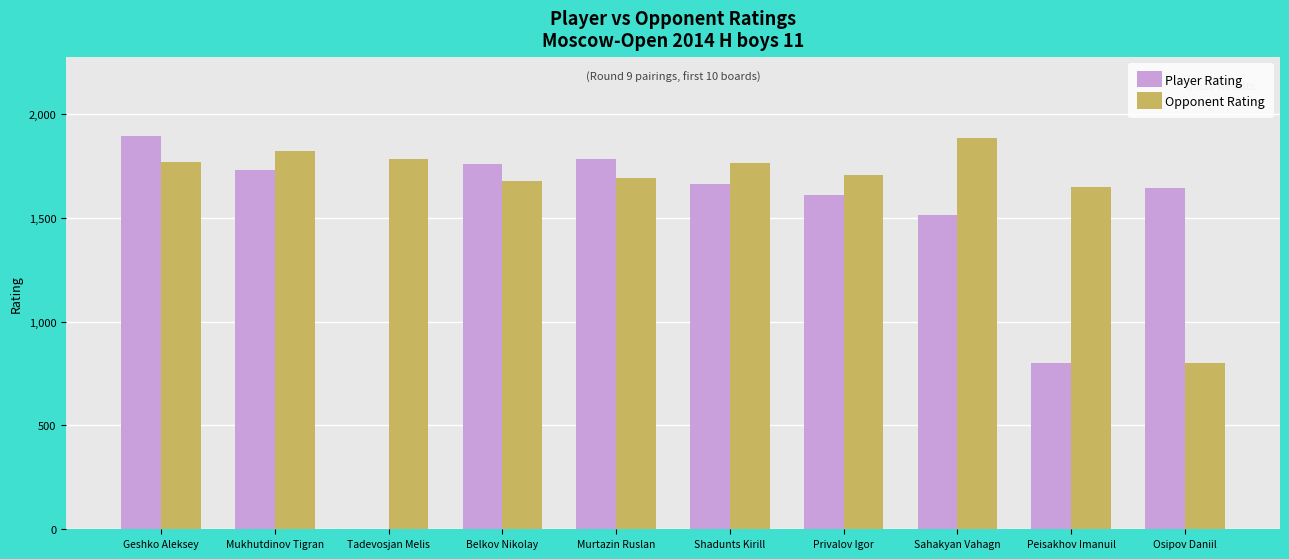

Which series has the largest total across all categories?

Opponent Rating